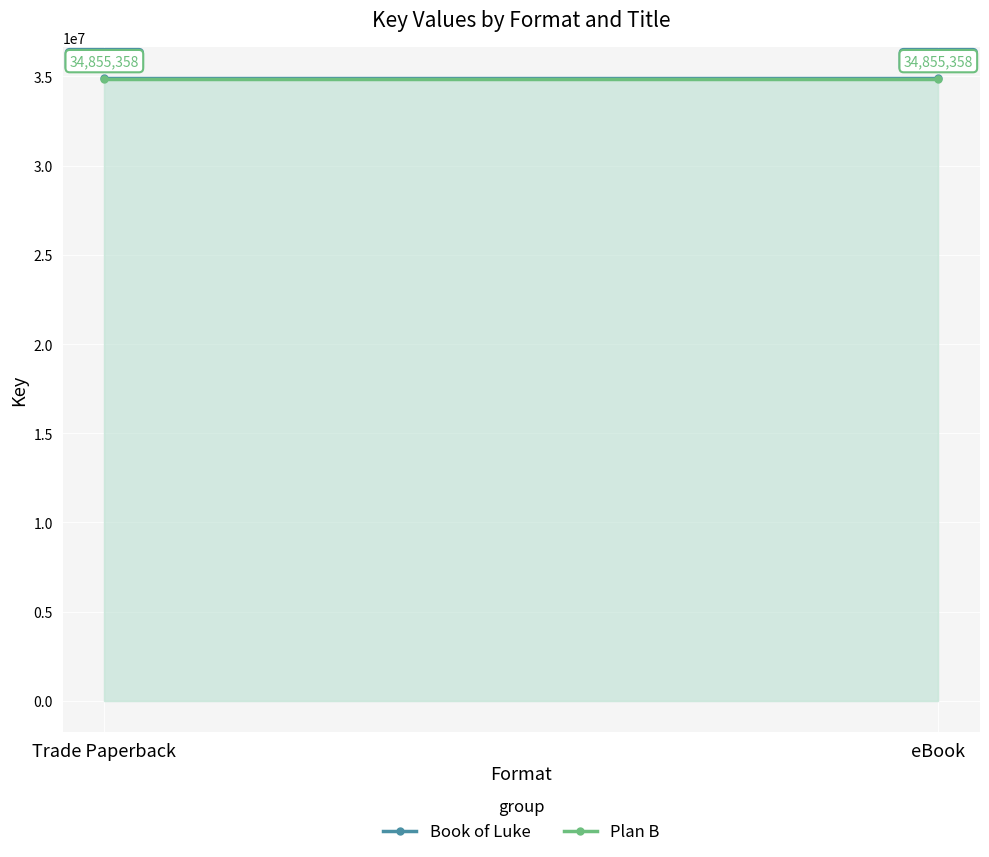

What is the sum of all Plan B values?

69710716